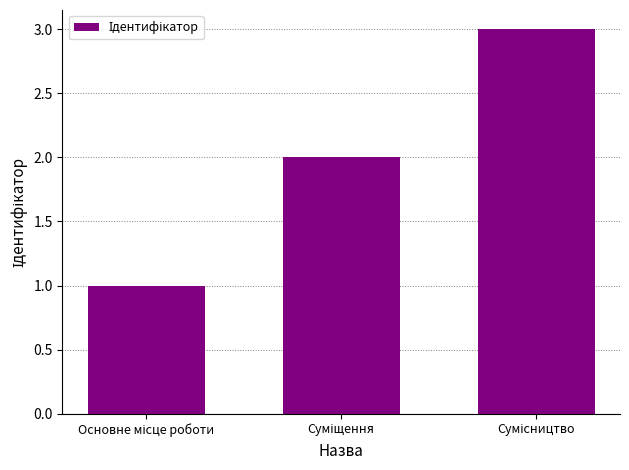

What is the greatest value displayed?

3